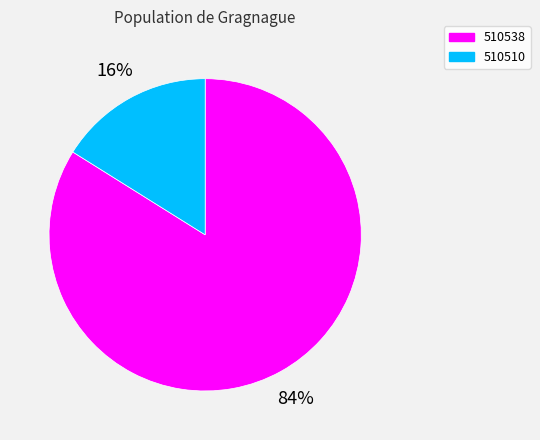

What is the majority slice?

510538